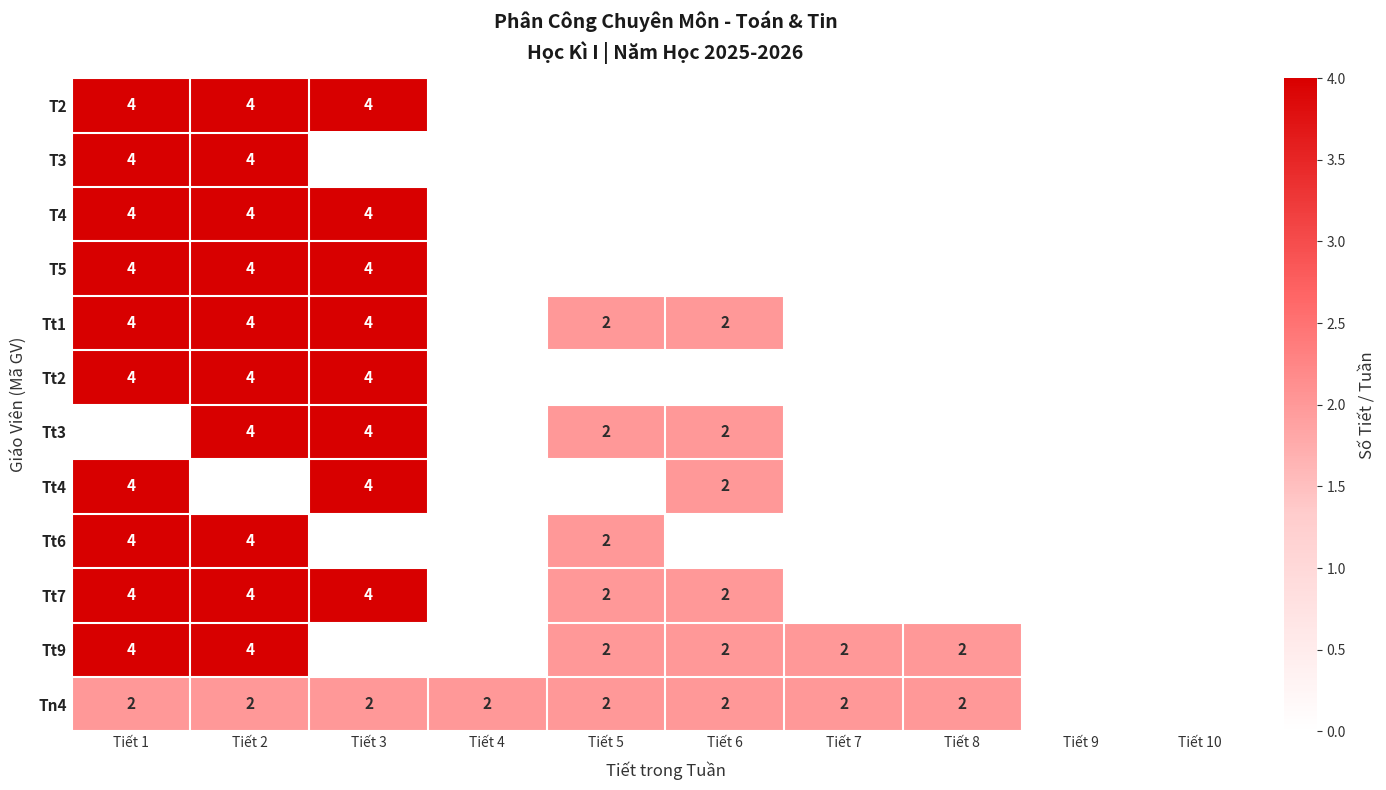

Is the value of Tt3 at Tiết 5 greater than the value of Tt1 at Tiết 2?

No